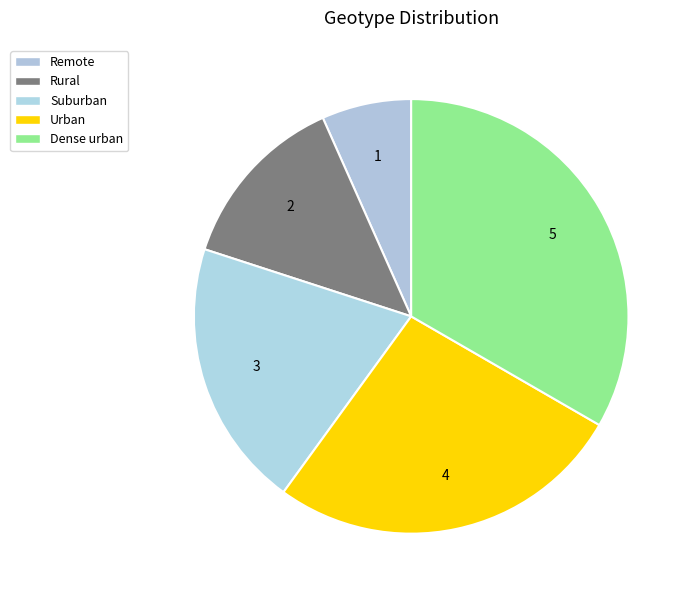

Do Remote and Rural together represent more than half of the pie?

No